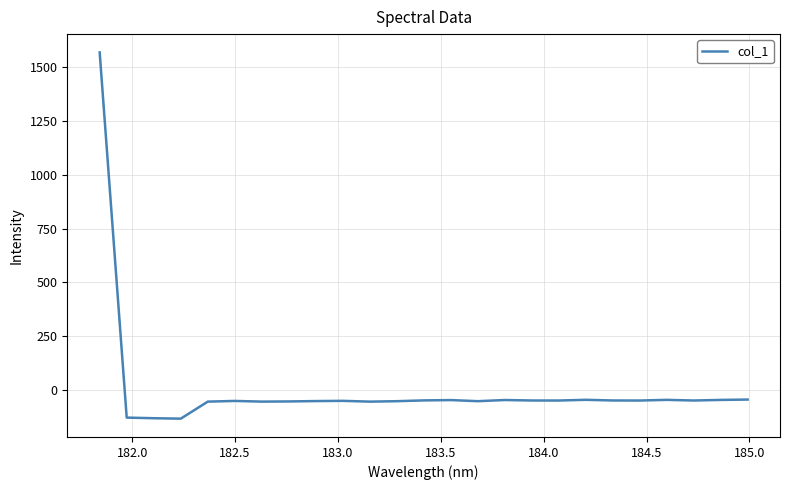

What is the difference between the maximum and minimum values?

1703.3